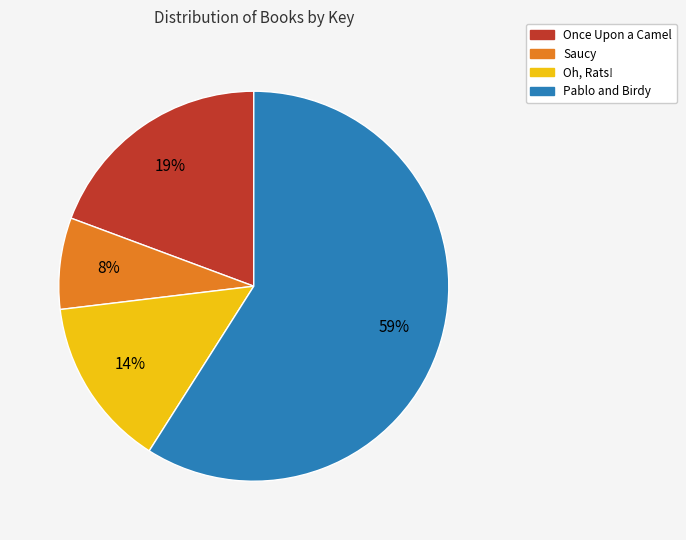

How many slices are in this pie chart?

4